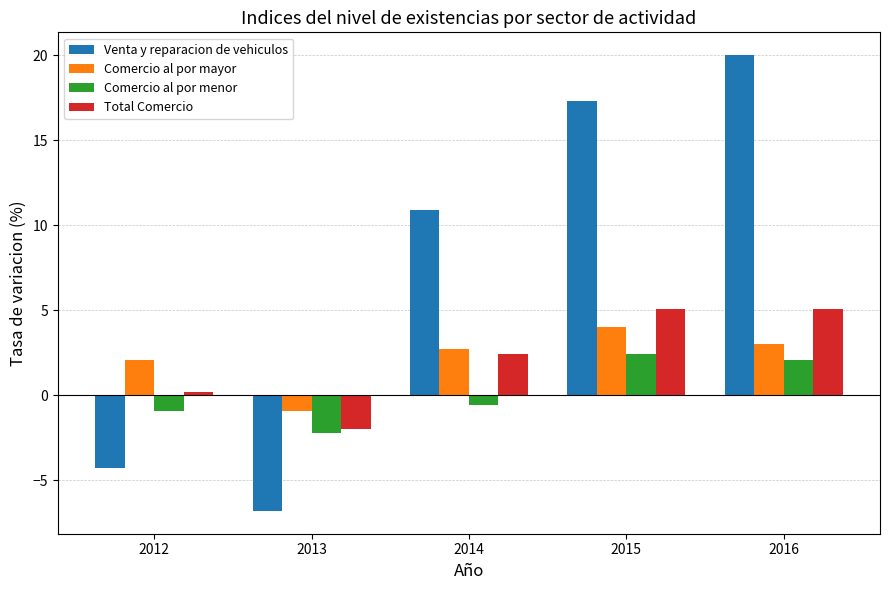

What is the value of the Venta y reparacion de vehiculos bar at the 4th from the left?

17.3